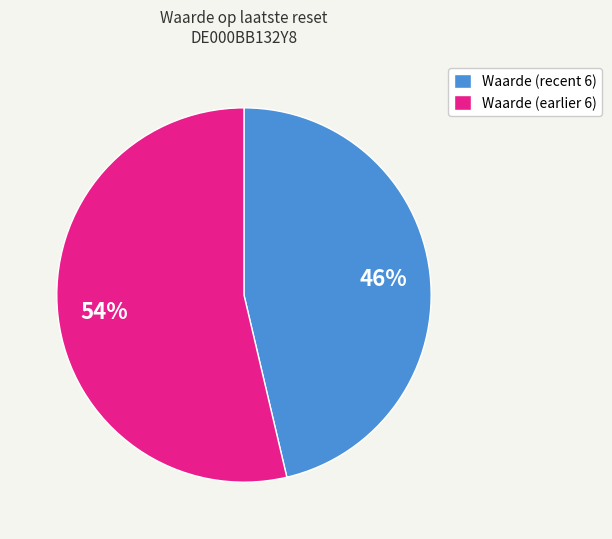

What percentage is the Waarde (recent 6) slice, to the nearest percent?

46%